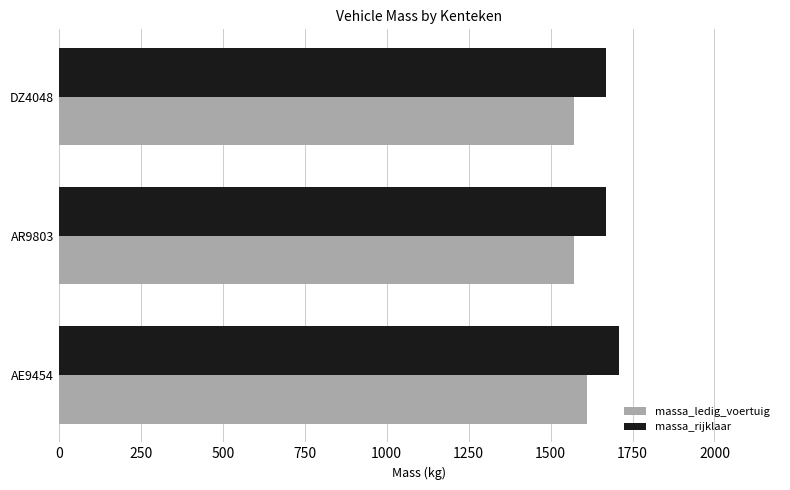

What is the total value across all series at AR9803?

3240